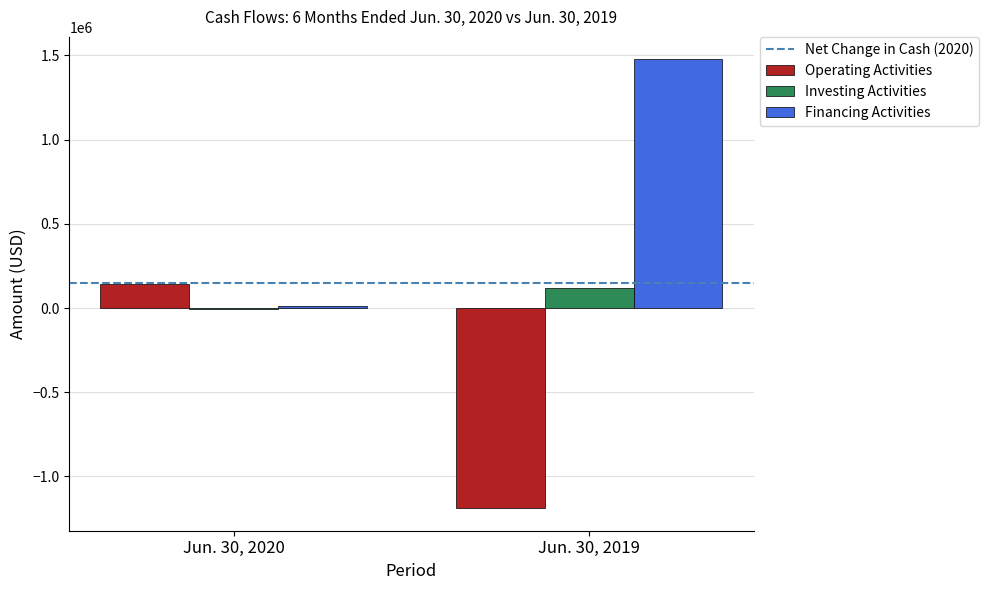

At which label is Operating Activities closest to -522306?

Jun. 30, 2020